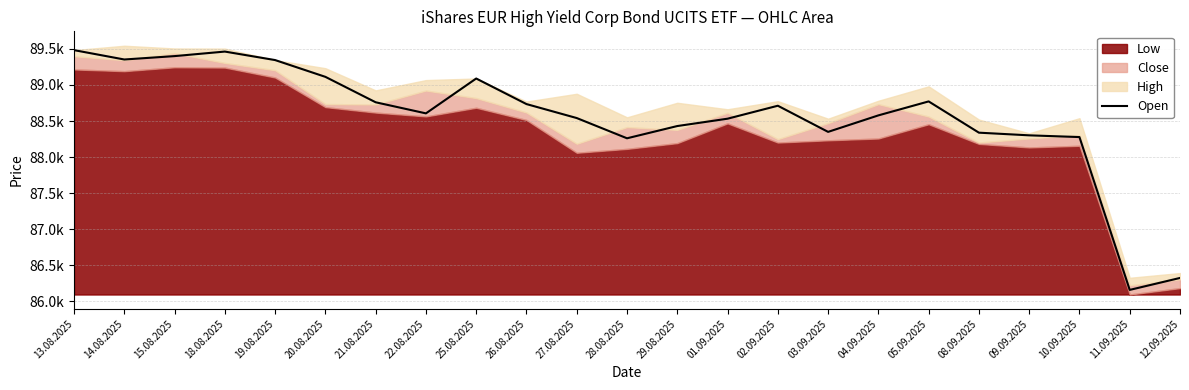

Read the value at 21.08.2025, to the nearest 50.

88750